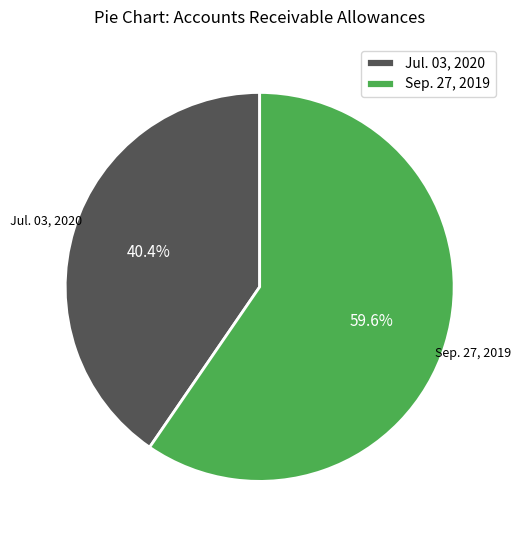

True or false: Sep. 27, 2019 accounts for 51% of the total.

False